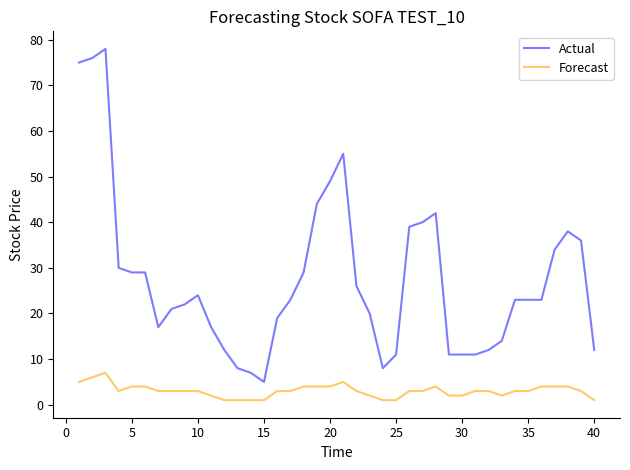

What is the difference between the maximum and minimum values in the Actual series?

73